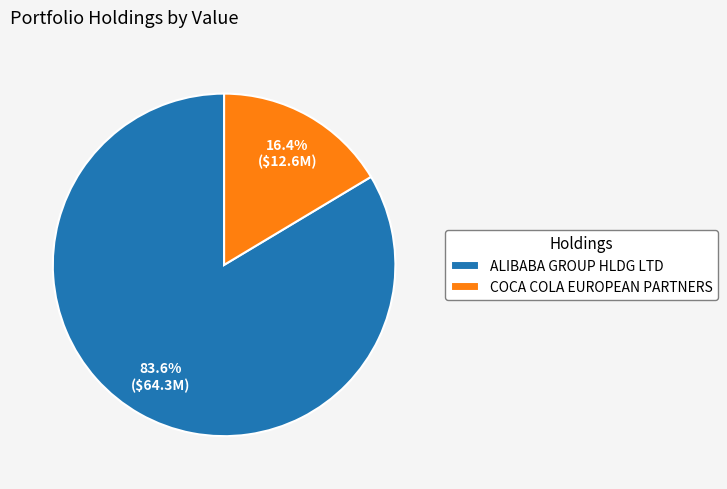

Count the number of slices in the pie.

2